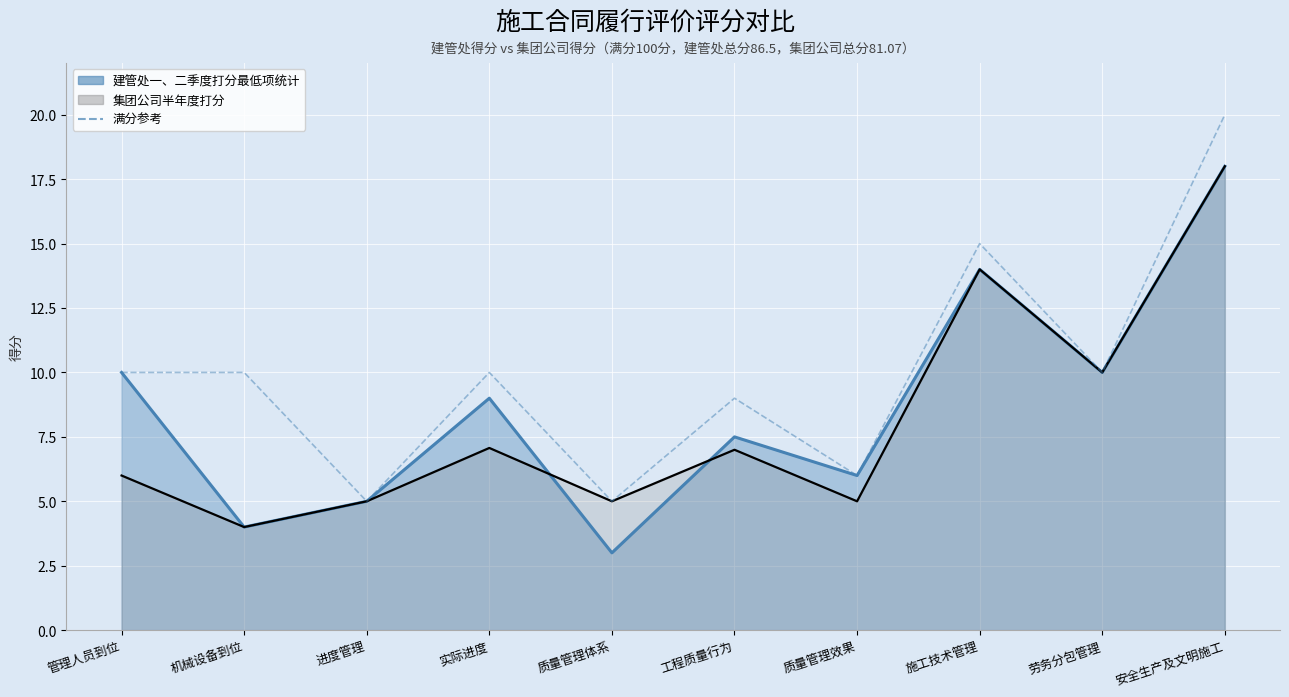

What is the approximate value at 进度管理, to the nearest 5?

5